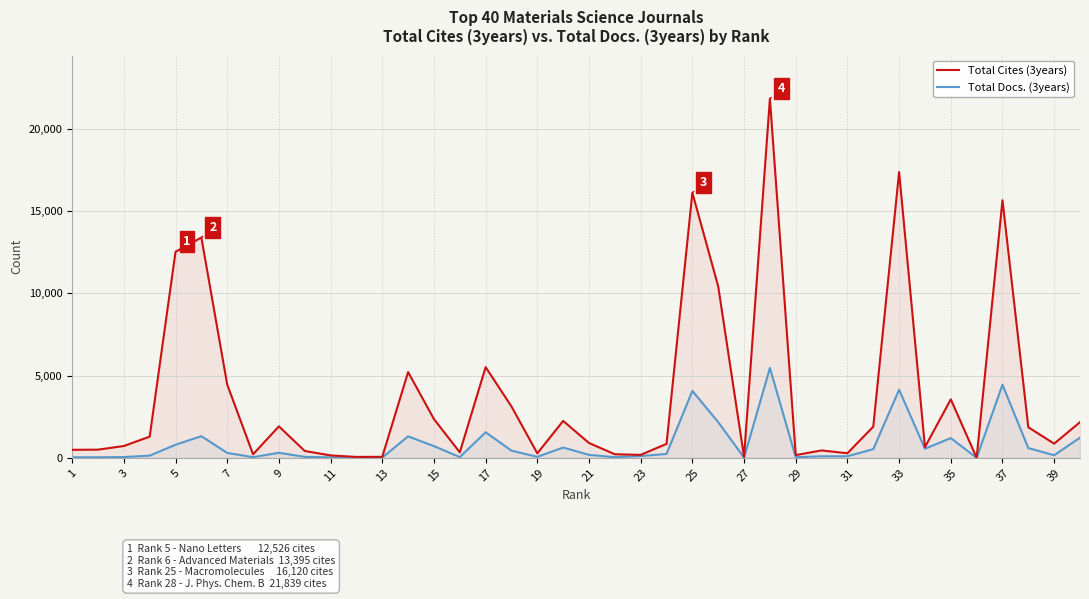

Rank the series by their maximum value, from lowest to highest.

Total Docs. (3years), Total Cites (3years)